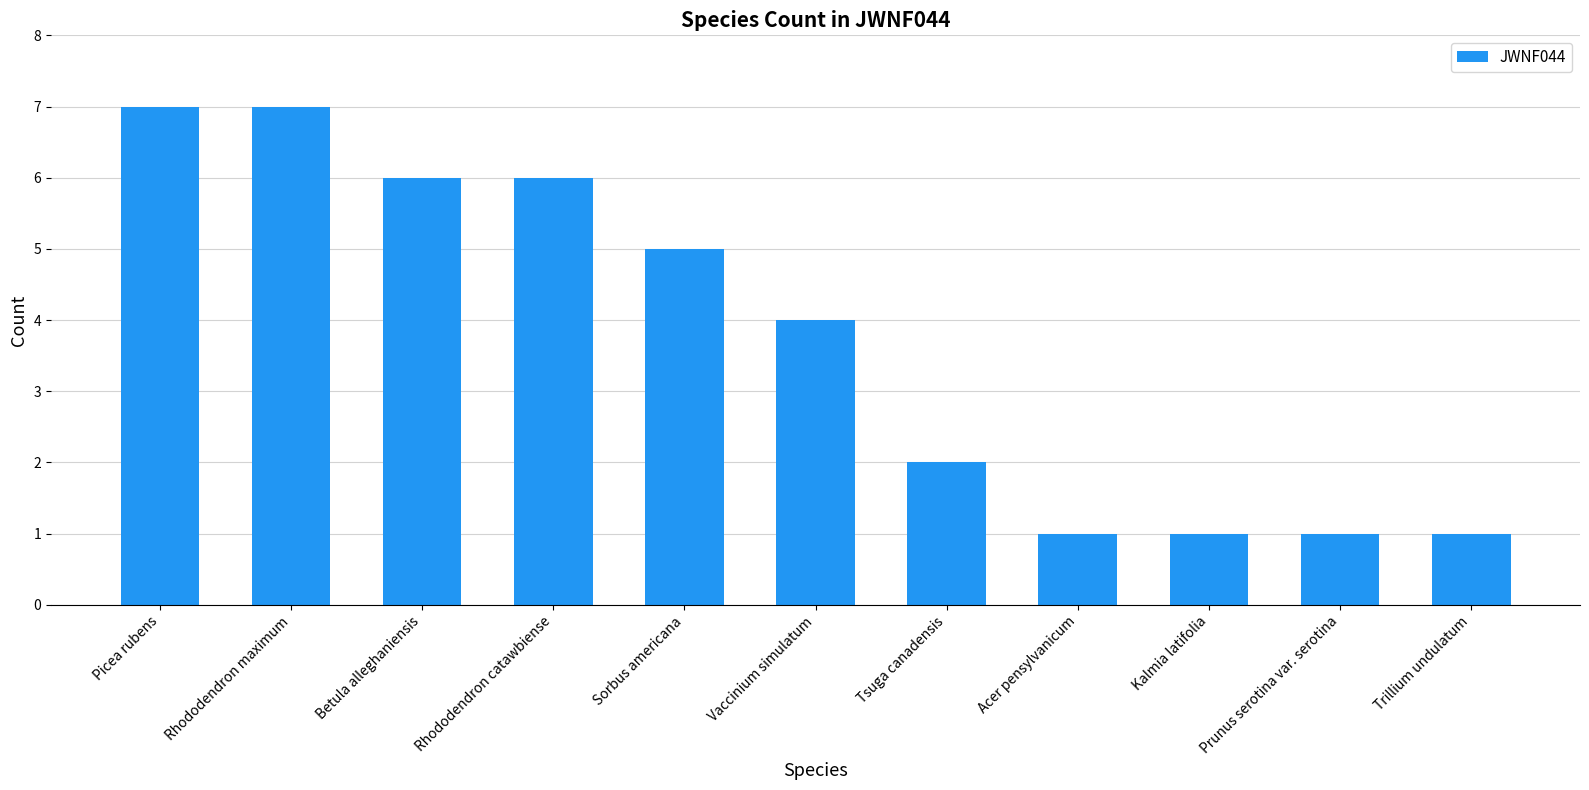

What is the label of the 4th bar from the right?

Acer pensylvanicum